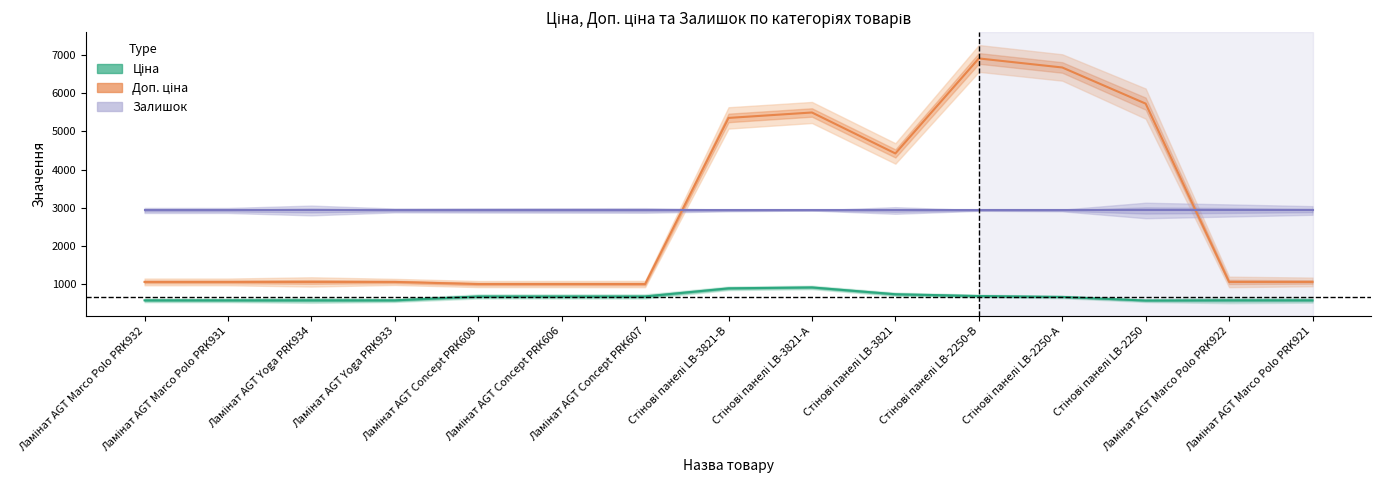

Where is the first local maximum for Доп. ціна?

Стінові панелі LB-3821-А